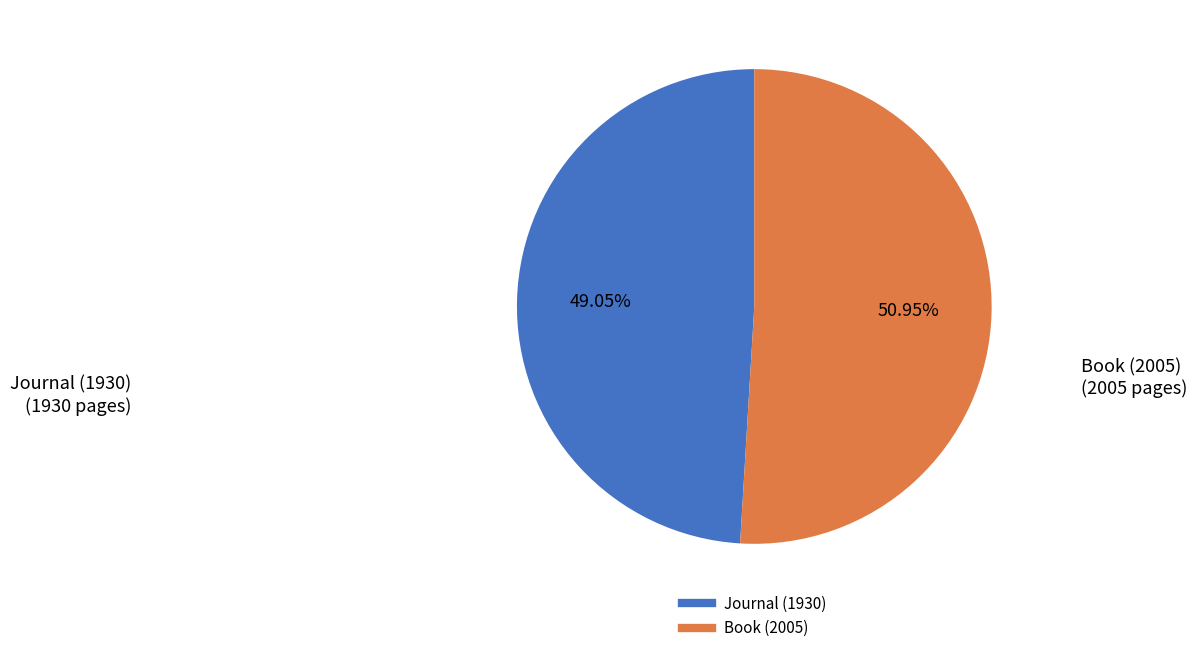

How many segments does this pie chart have?

2